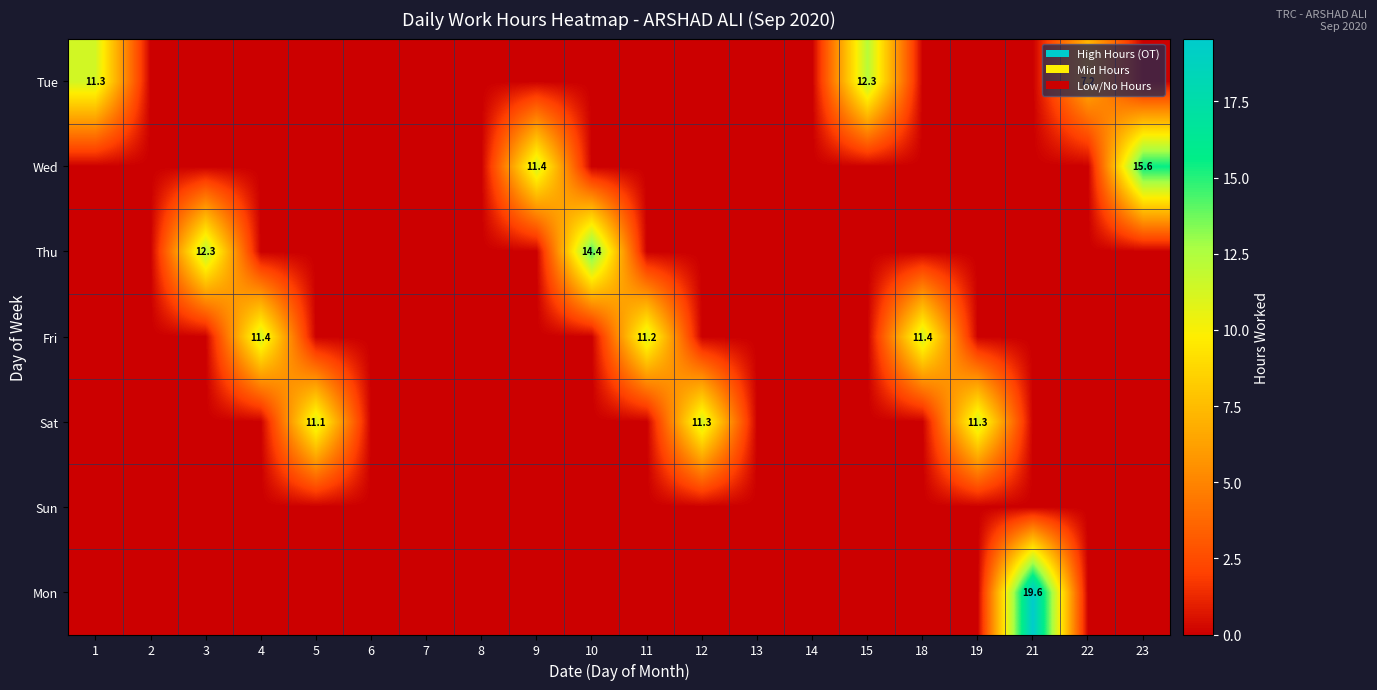

Is it true that Sat equals 11.1 at 5?

True